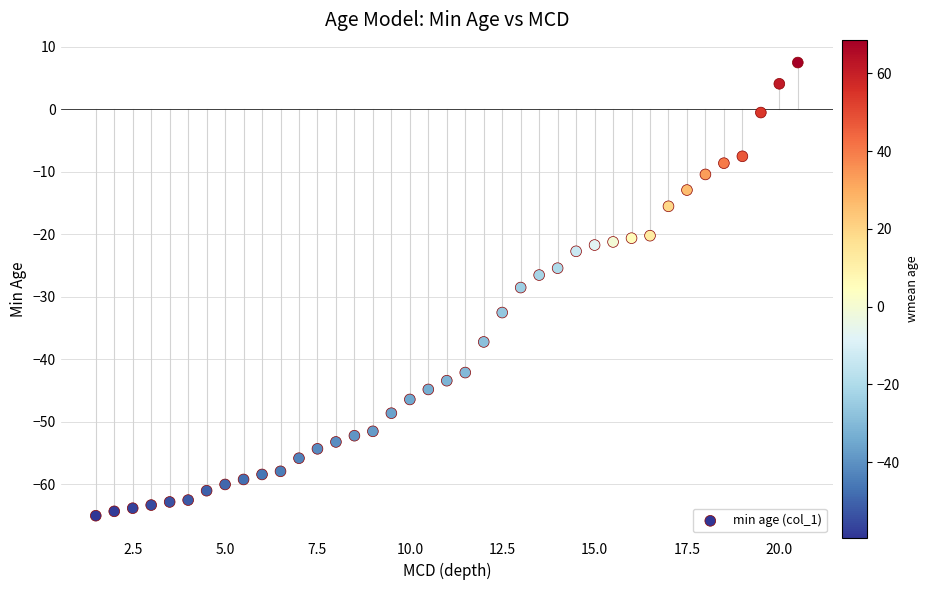

What is the range of Y values (max minus min)?

72.5